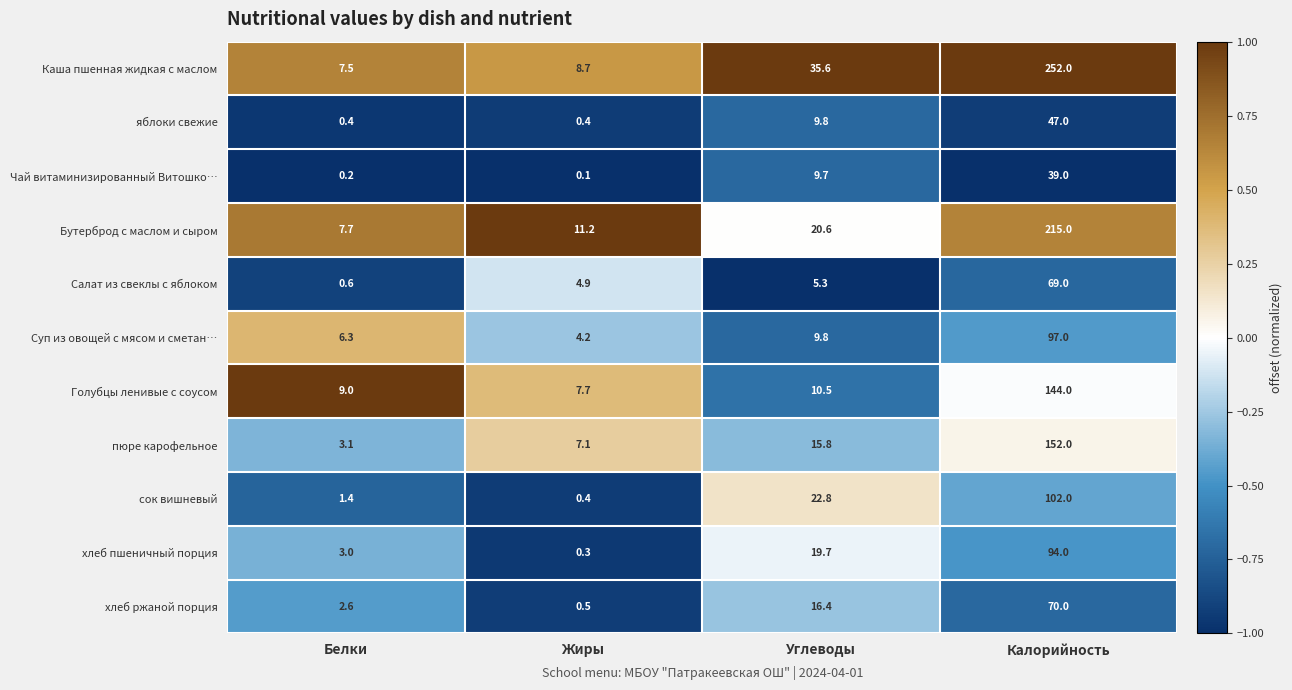

Rank the series by their maximum value, from lowest to highest.

Чай витаминизированный Витошко…, яблоки свежие, Салат из свеклы с яблоком, хлеб ржаной порция, хлеб пшеничный порция, Суп из овощей с мясом и сметан…, сок вишневый, Голубцы ленивые с соусом, пюре карофельное, Бутерброд с маслом и сыром, Каша пшенная жидкая с маслом